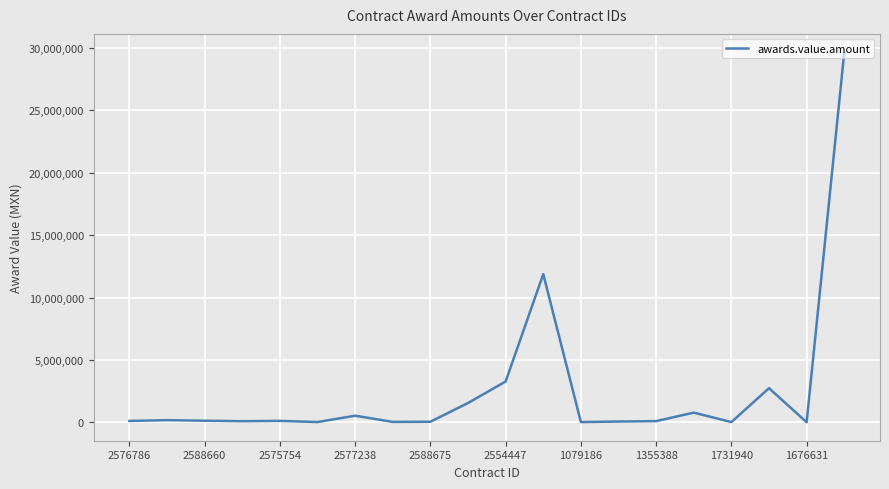

What is the greatest value displayed?

29640000.0